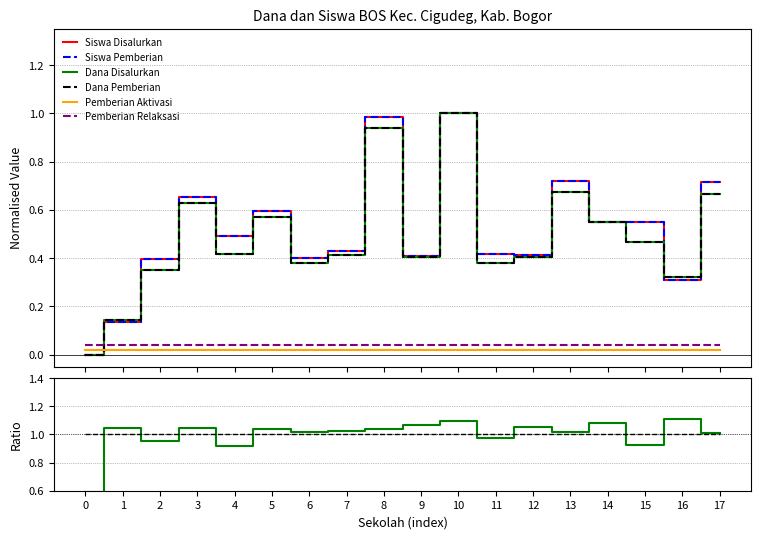

Rank the categories by Pemberian Relaksasi value from lowest to highest.

0, 1, 2, 3, 4, 5, 6, 7, 8, 9, 10, 11, 12, 13, 14, 15, 16, 17